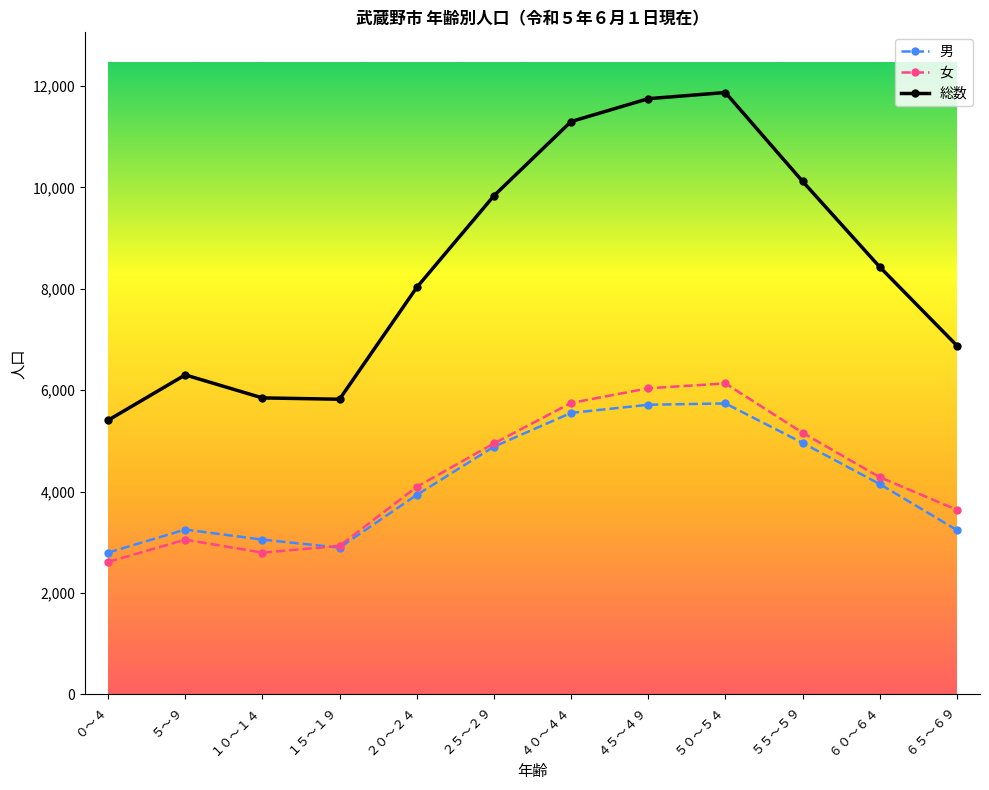

True or false: 男 has more than 1 points higher than both neighbors.

True